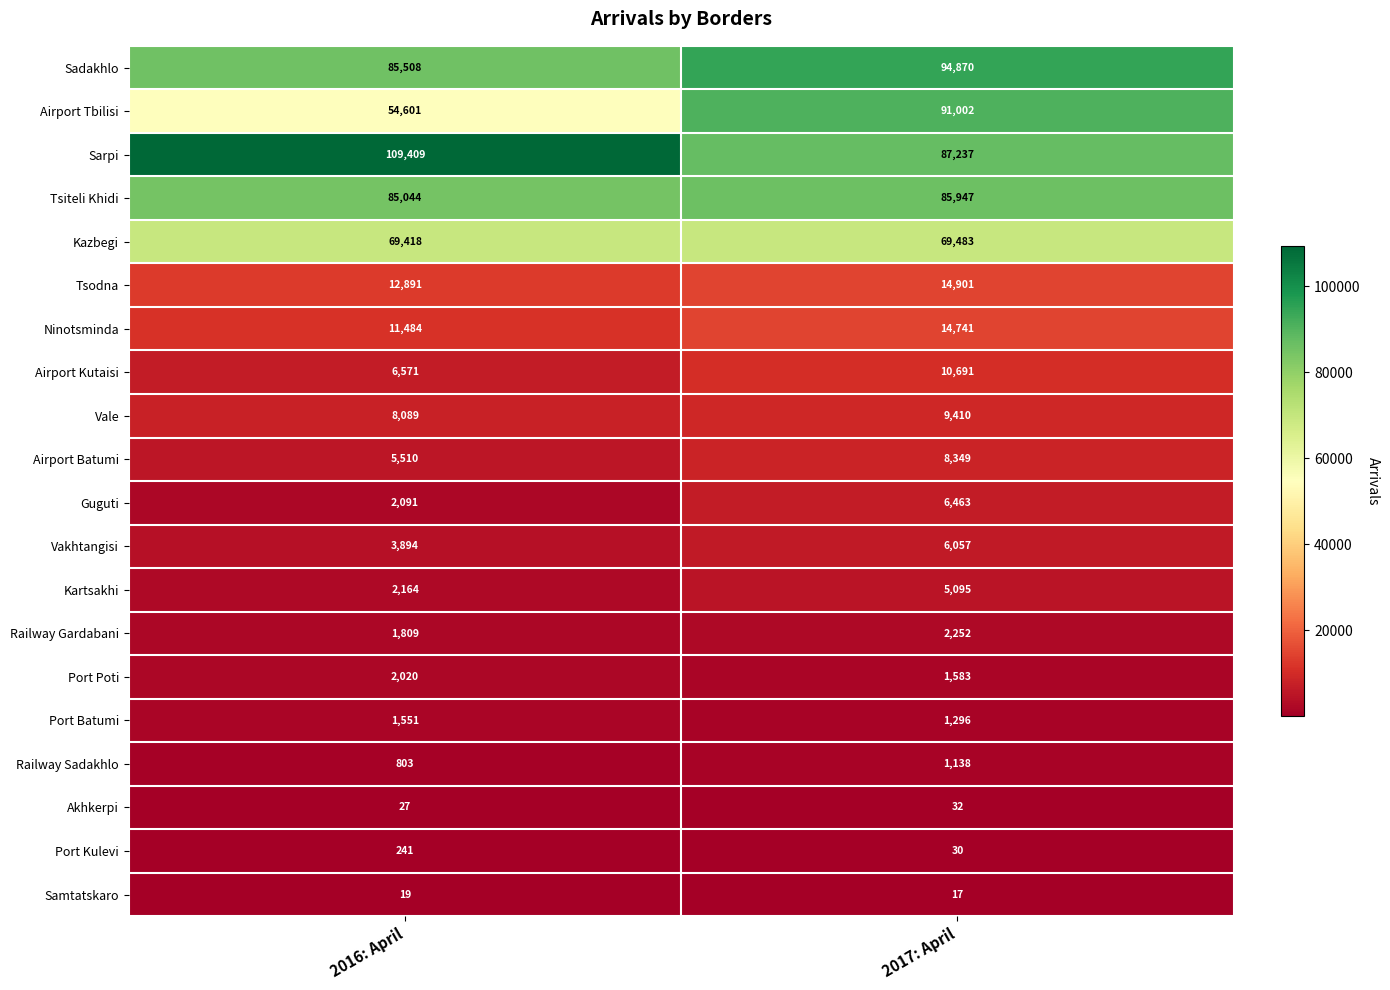

Where is Kartsakhi nearest to the value 3629?

2016: April